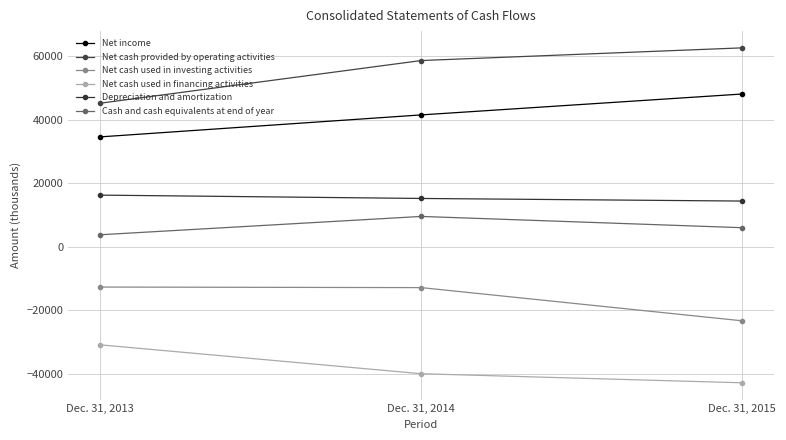

Reading left to right, list all the values displayed in this chart.

Net income: 34598	41521	48098
Net cash provided by operating activities: 45208	58642	62634
Net cash used in investing activities: -12697	-12873	-23329
Net cash used in financing activities: -30898	-39997	-42854
Depreciation and amortization: 16255	15204	14384
Cash and cash equivalents at end of year: 3772	9544	5995